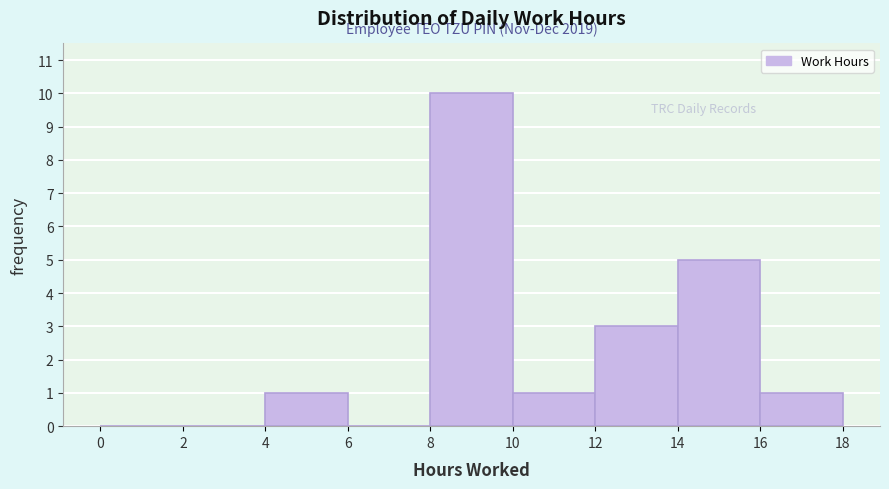

Over which range of the x-axis is the bar tallest?

8 to 10